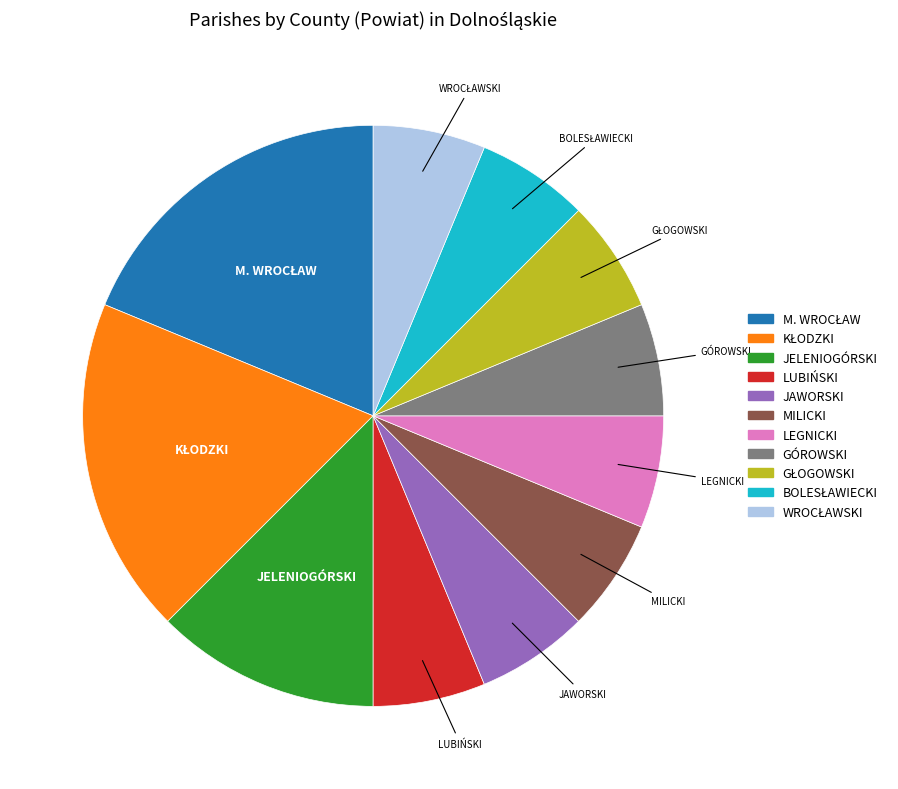

Does any single category account for the majority?

No